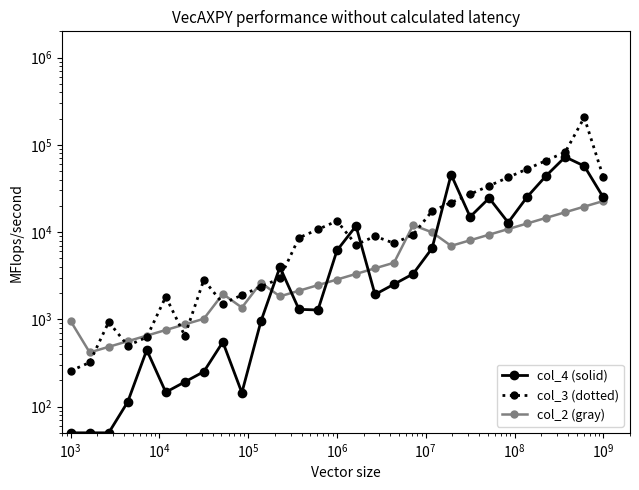

Reading left to right, transcribe all the data shown in this chart.

col_4 (solid): 50.0	50.0	50.0	113.1	445.2	146.0	191.5	251.2	549.2	144.1	945.1	3967.2	1301.0	1280.0	6156.5	11746.7	1926.1	2526.6	3314.4	6521.5	45625.0	14962.4	24533.9	12873.1	25329.9	44302.5	72643.3	57174.7	25000.0
col_3 (dotted): 256.5	320.3	933.2	499.4	623.5	1816.6	648.1	2832.2	1515.6	1892.4	2362.8	2950.2	8595.4	10732.3	13400.5	7170.9	8953.7	7453.1	9306.1	17429.6	21762.9	27173.4	33929.2	42364.5	52896.9	66047.9	82468.4	205942.5	42857.1
col_2 (gray): 954.1	417.2	483.7	560.9	650.4	754.1	874.5	1014.0	1952.7	1363.3	2625.4	1833.0	2125.5	2464.6	2857.8	3313.7	3842.4	4455.4	11993.7	9948.8	6946.1	8054.3	9339.2	10829.2	12556.9	14560.2	16883.2	19576.7	22700.0